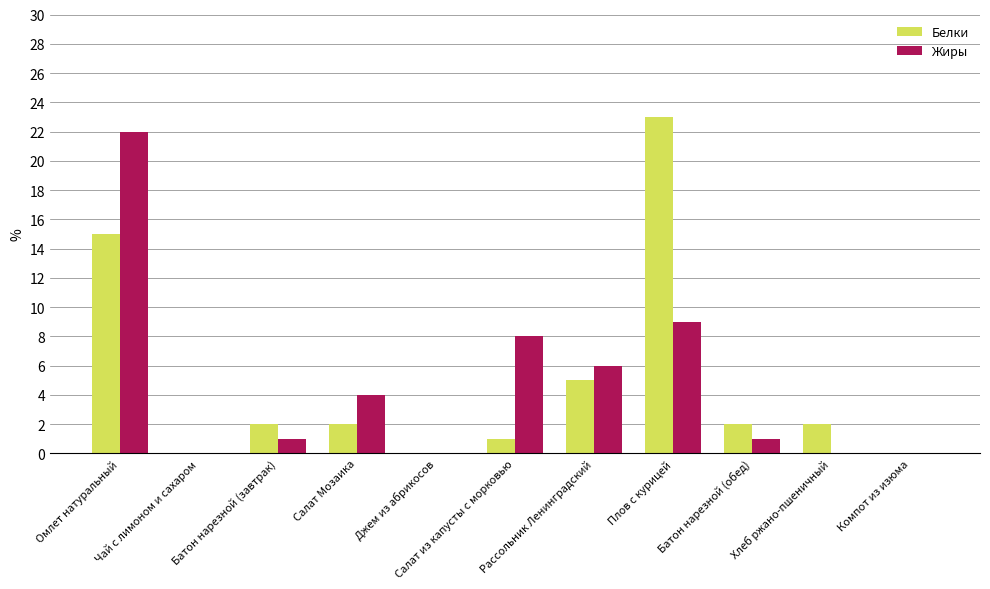

What are all the series names shown in the legend?

Белки, Жиры